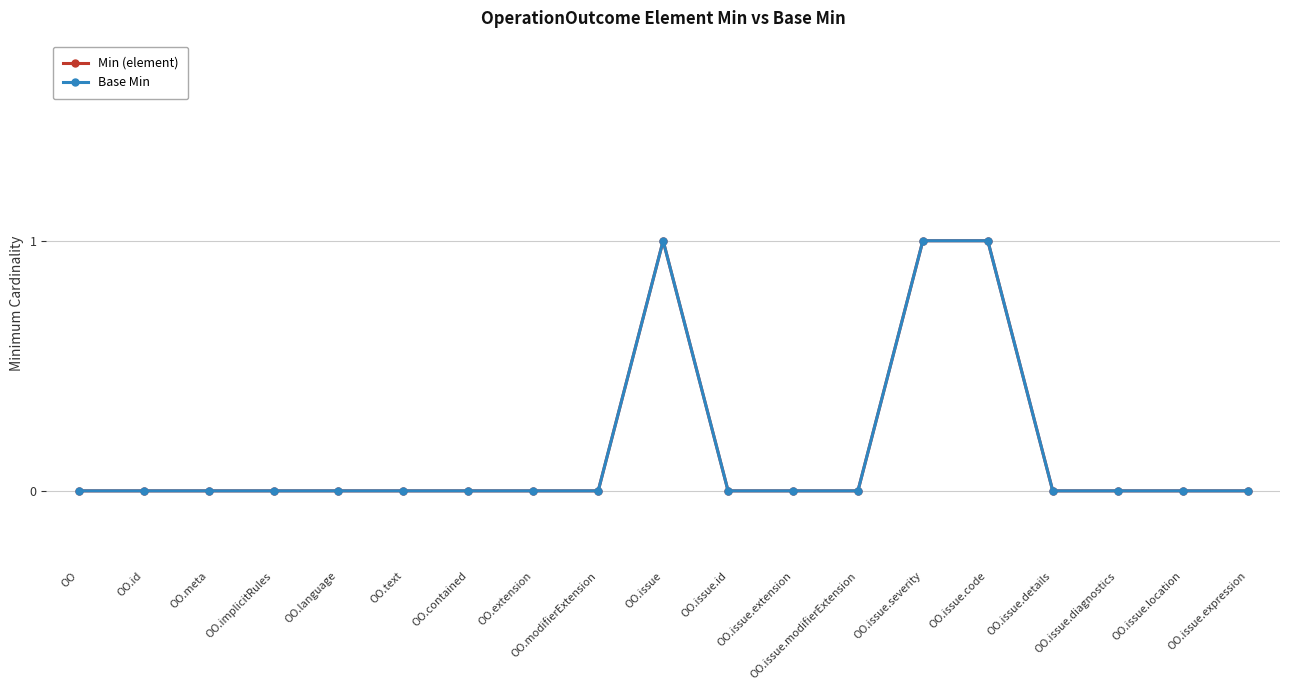

What are all the series names shown in the legend?

Min (element), Base Min